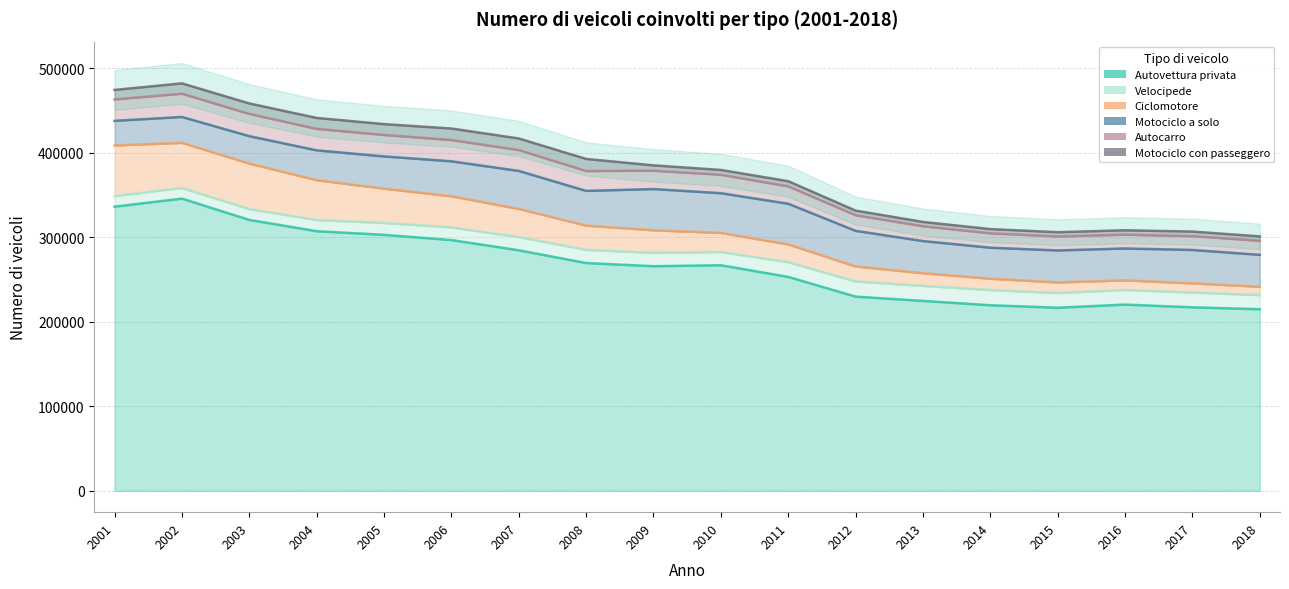

What is the difference between the maximum and minimum values in the Autovettura privata series?

130817